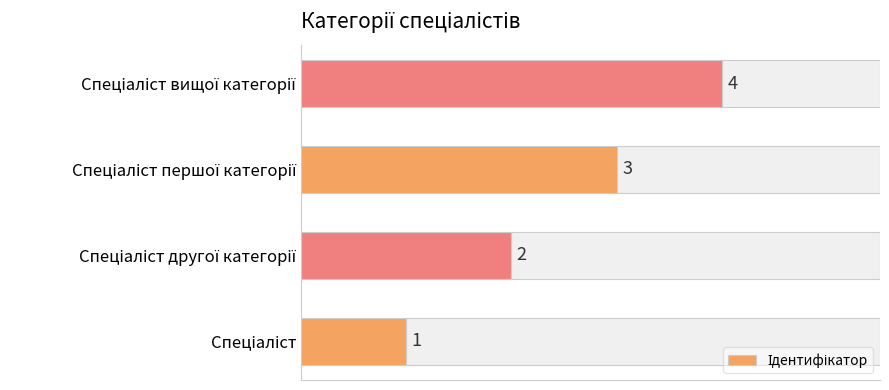

What is the difference between the second highest and second lowest values?

1